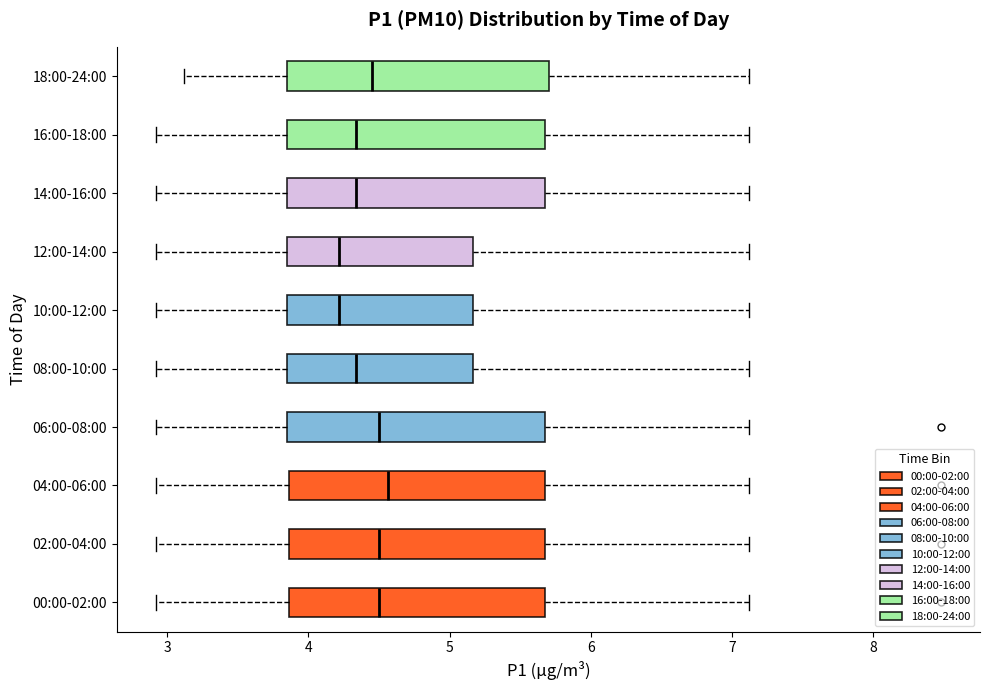

Reading bottom to top, transcribe this box plot: for each box, give where its median line is, the range the box spans, and where its two whiskers end, as read against the x-axis. The values are not printed on the chart, so give them approximately, as read against the axis.

00:00-02:00: median 4.5, box 3.9 to 5.7, whiskers 2.9 to 7.1
02:00-04:00: median 4.5, box 3.9 to 5.7, whiskers 2.9 to 7.1
04:00-06:00: median 4.6, box 3.9 to 5.7, whiskers 2.9 to 7.1
06:00-08:00: median 4.5, box 3.9 to 5.7, whiskers 2.9 to 7.1
08:00-10:00: median 4.3, box 3.9 to 5.2, whiskers 2.9 to 7.1
10:00-12:00: median 4.2, box 3.8 to 5.2, whiskers 2.9 to 7.1
12:00-14:00: median 4.2, box 3.8 to 5.2, whiskers 2.9 to 7.1
14:00-16:00: median 4.3, box 3.8 to 5.7, whiskers 2.9 to 7.1
16:00-18:00: median 4.3, box 3.8 to 5.7, whiskers 2.9 to 7.1
18:00-24:00: median 4.5, box 3.9 to 5.7, whiskers 3.1 to 7.1